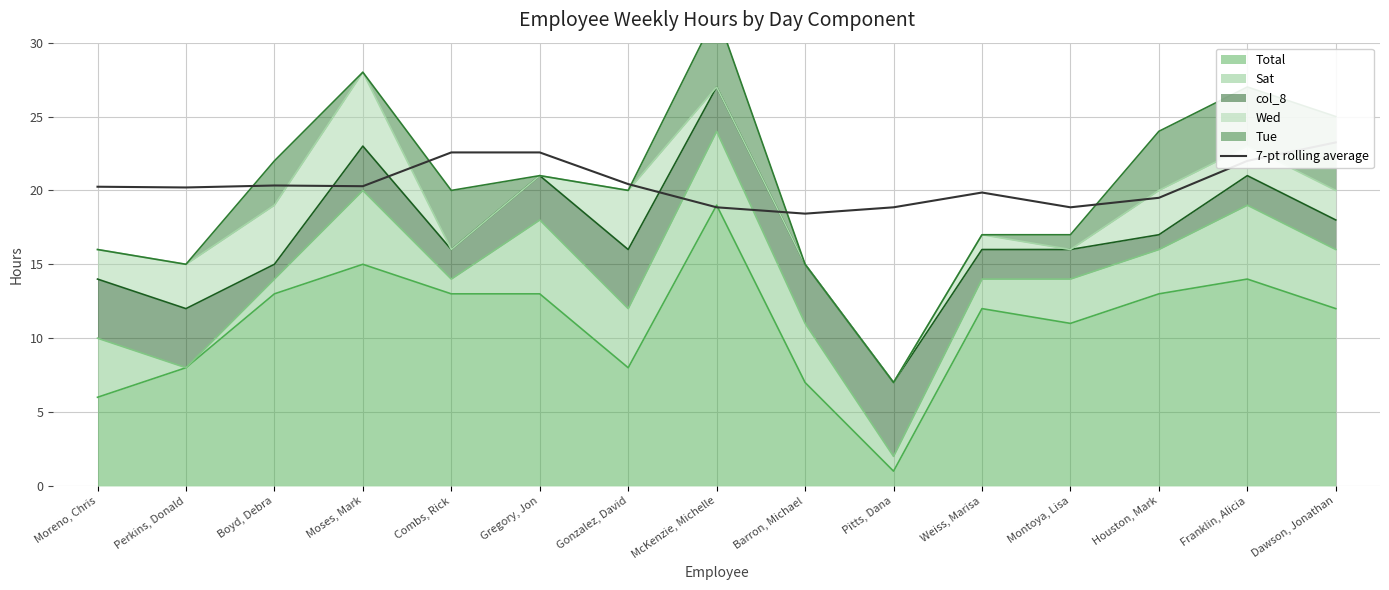

The Total series shows 8 at Perkins, Donald. True or false?

True